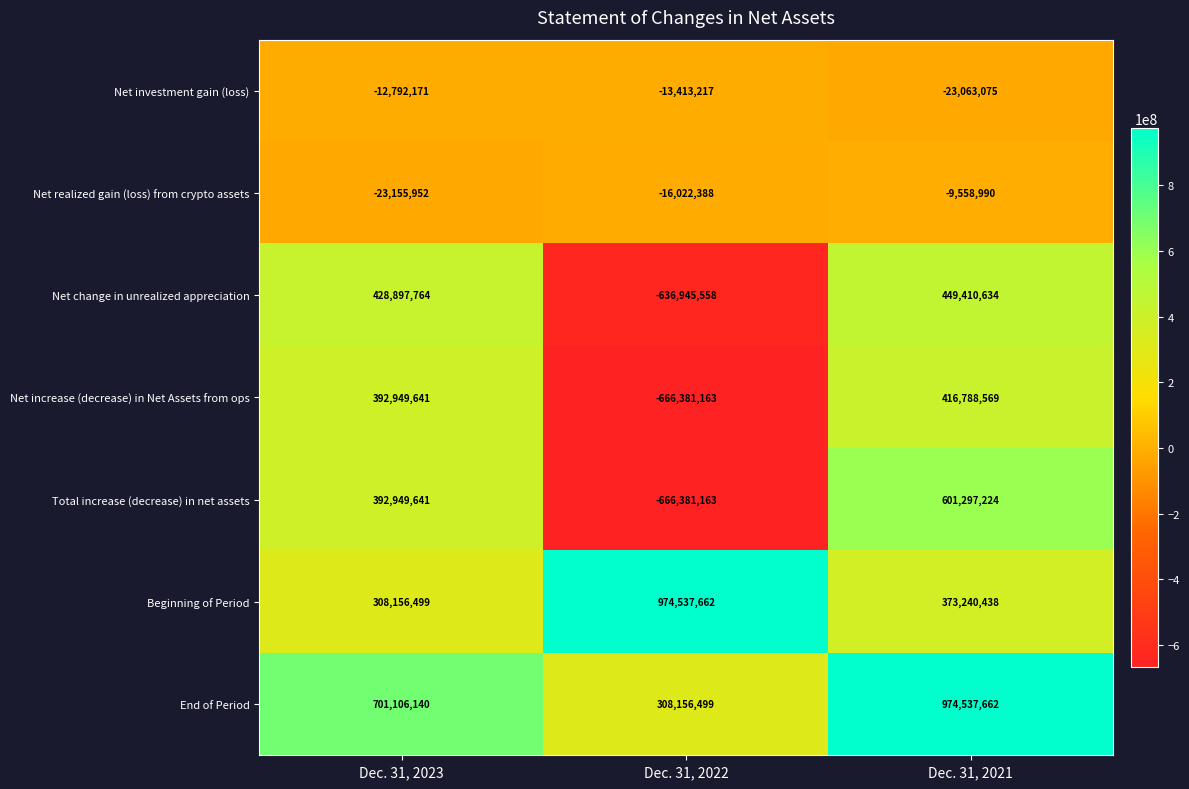

At which label does Net realized gain (loss) from crypto assets reach its peak?

Dec. 31, 2021